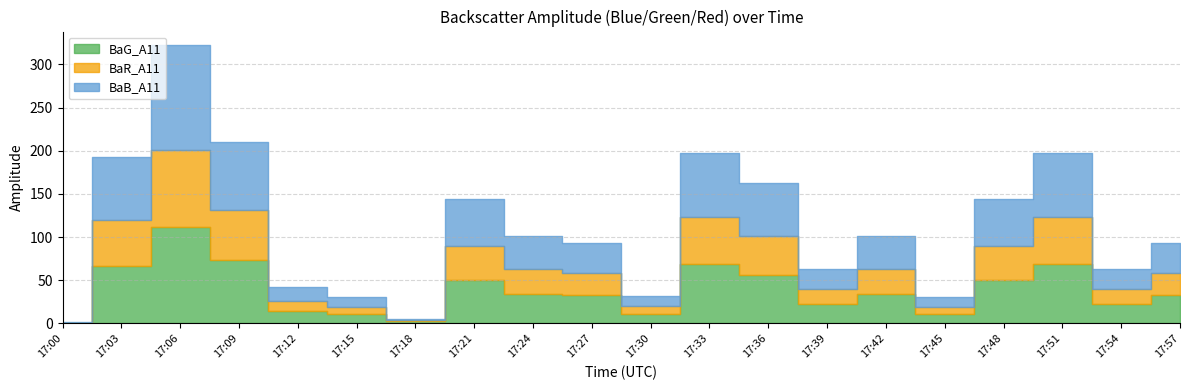

What are all the series names shown in the legend?

BaG_A11, BaR_A11, BaB_A11